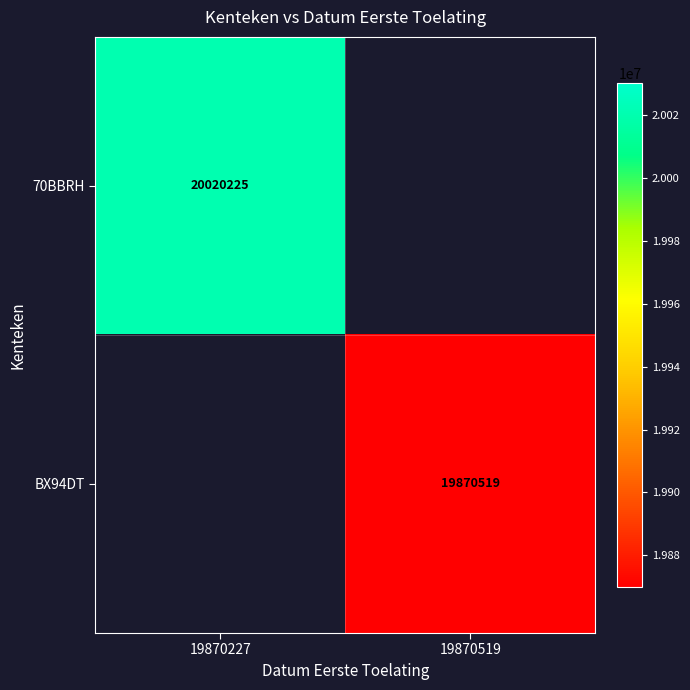

Which has a higher value, 19870519 or 19870227?

19870227